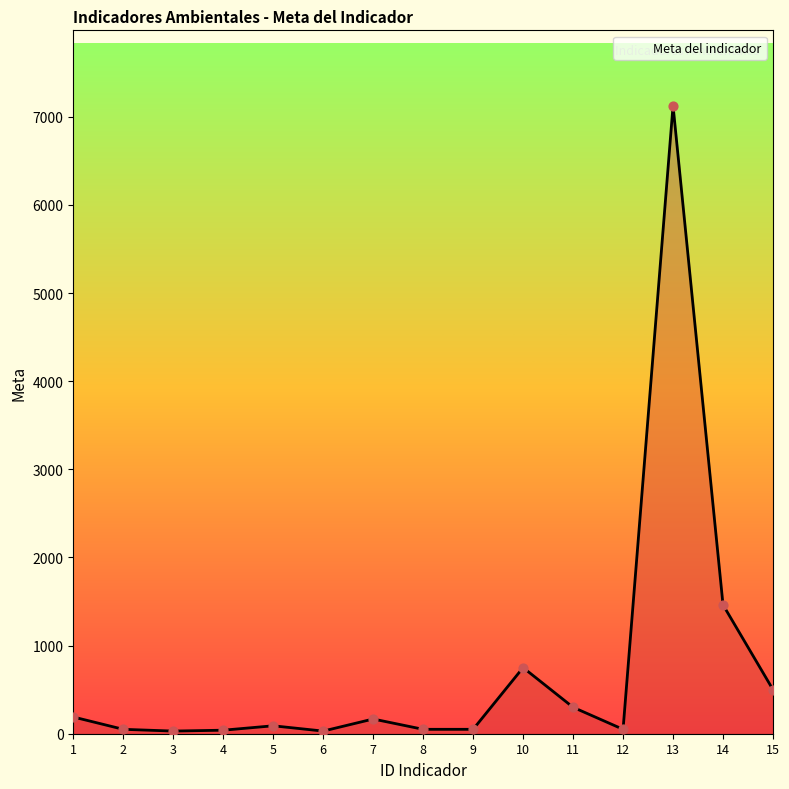

What is the change in value from 6 to 11?

+270